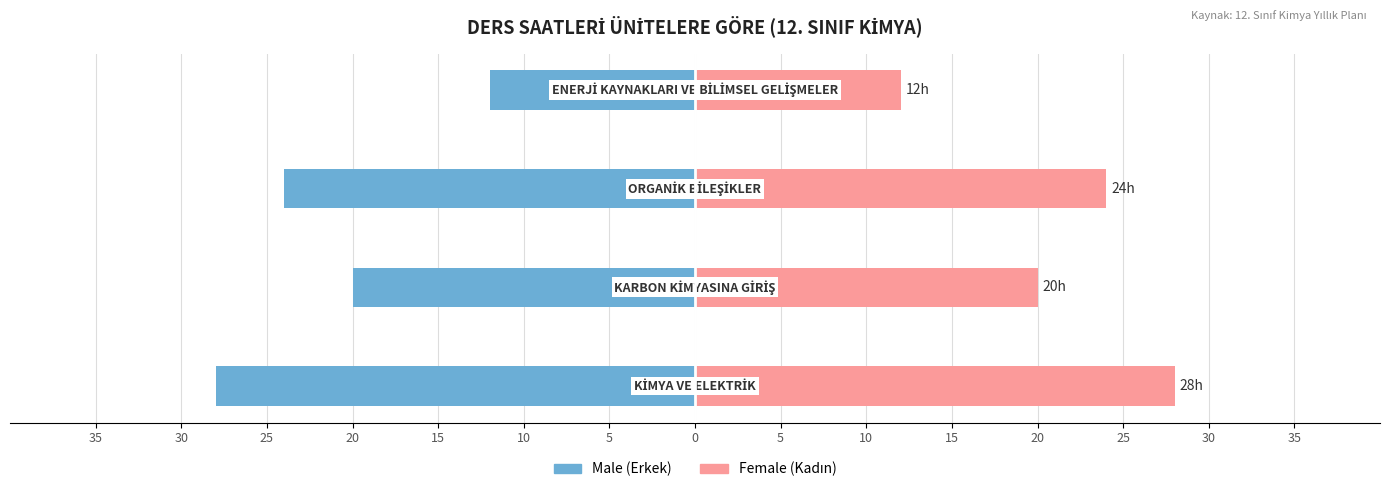

List the series in order of their overall mean, lowest first.

Male, Female